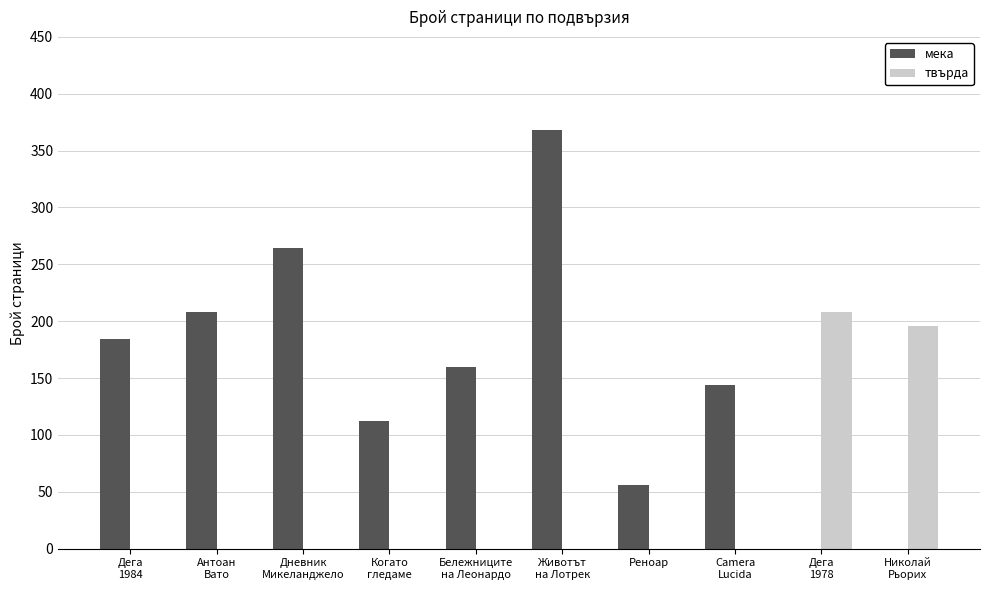

The мека series shows 429 at Дневник
Микеланджело. True or false?

False